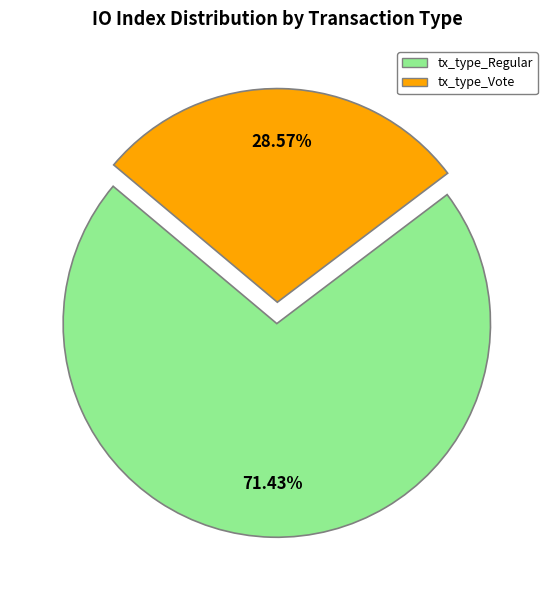

True or false: tx_type_Vote accounts for 21% of the total.

False